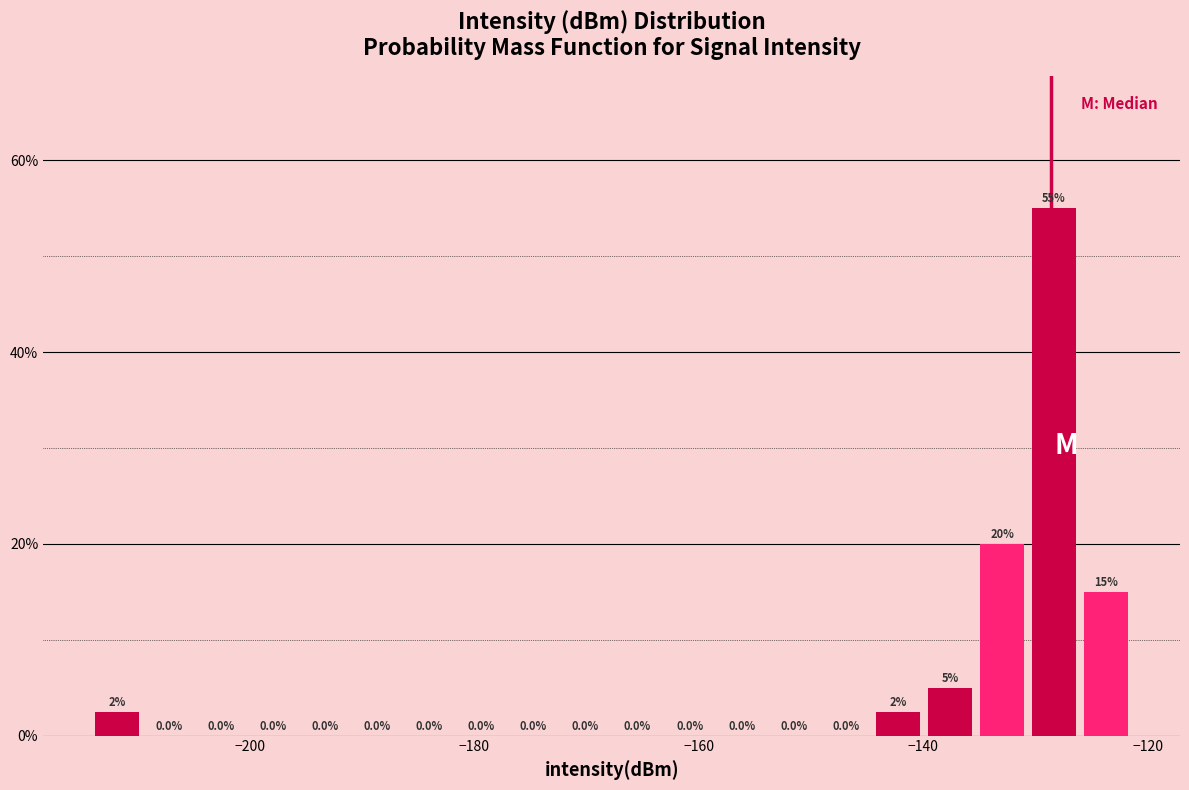

Around what value on the x-axis is the tallest bar? Give the approximate position of its centre, as read against the axis.

-128